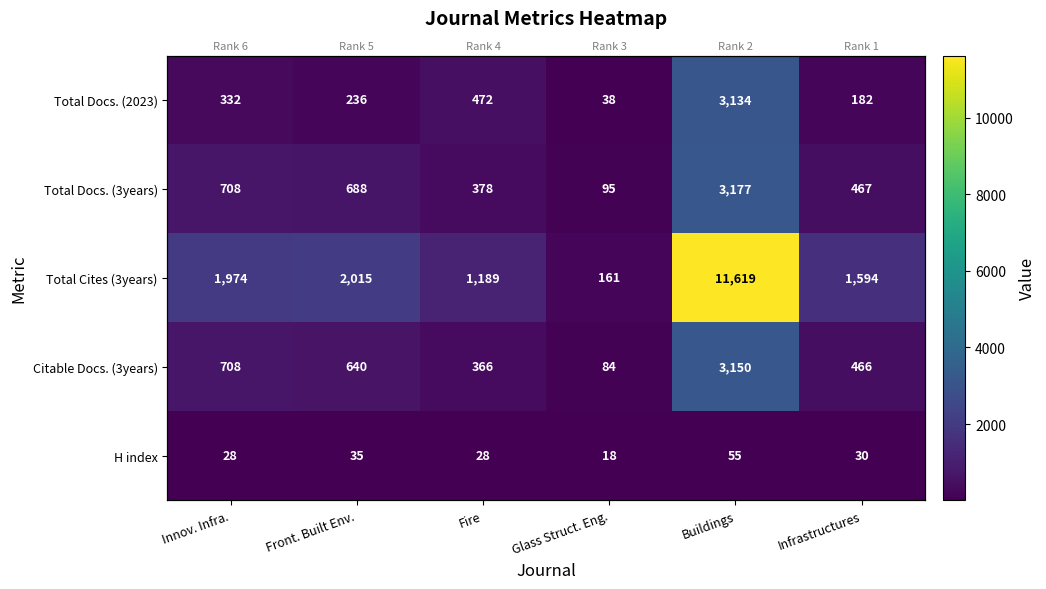

Between Fire and Innov. Infra., which is larger?

Fire